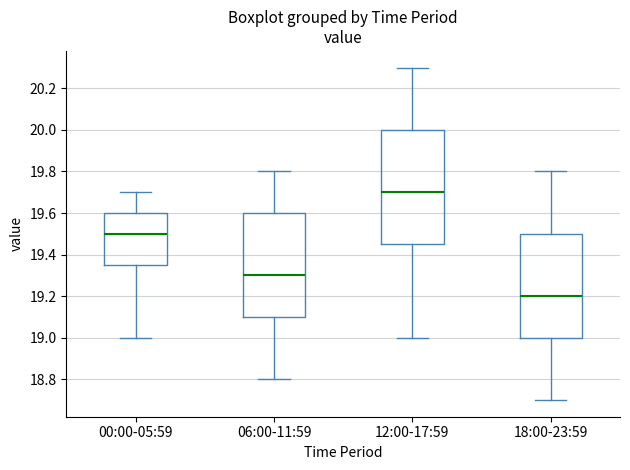

Reading left to right, transcribe this box plot: for each box, give where its median line is, the range the box spans, and where its two whiskers end, as read against the y-axis. The values are not printed on the chart, so give them approximately, as read against the axis.

00:00-05:59: median 19.50, box 19.36 to 19.60, whiskers 19.00 to 19.70
06:00-11:59: median 19.30, box 19.10 to 19.60, whiskers 18.80 to 19.80
12:00-17:59: median 19.70, box 19.46 to 20.00, whiskers 19.00 to 20.30
18:00-23:59: median 19.20, box 19.00 to 19.50, whiskers 18.70 to 19.80